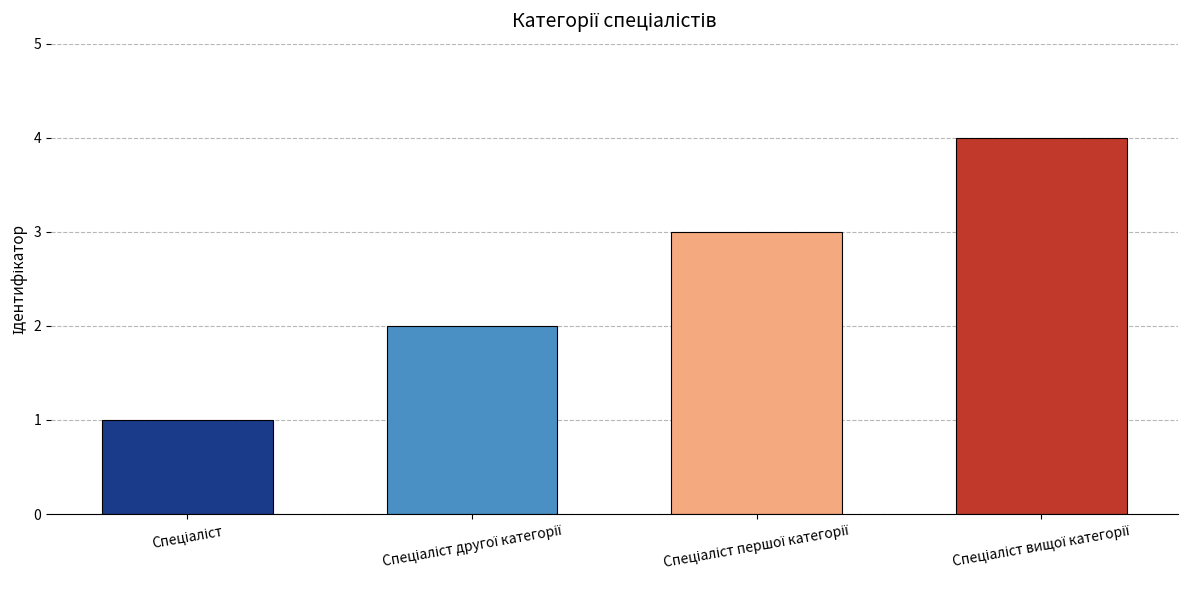

What is the greatest value displayed?

4